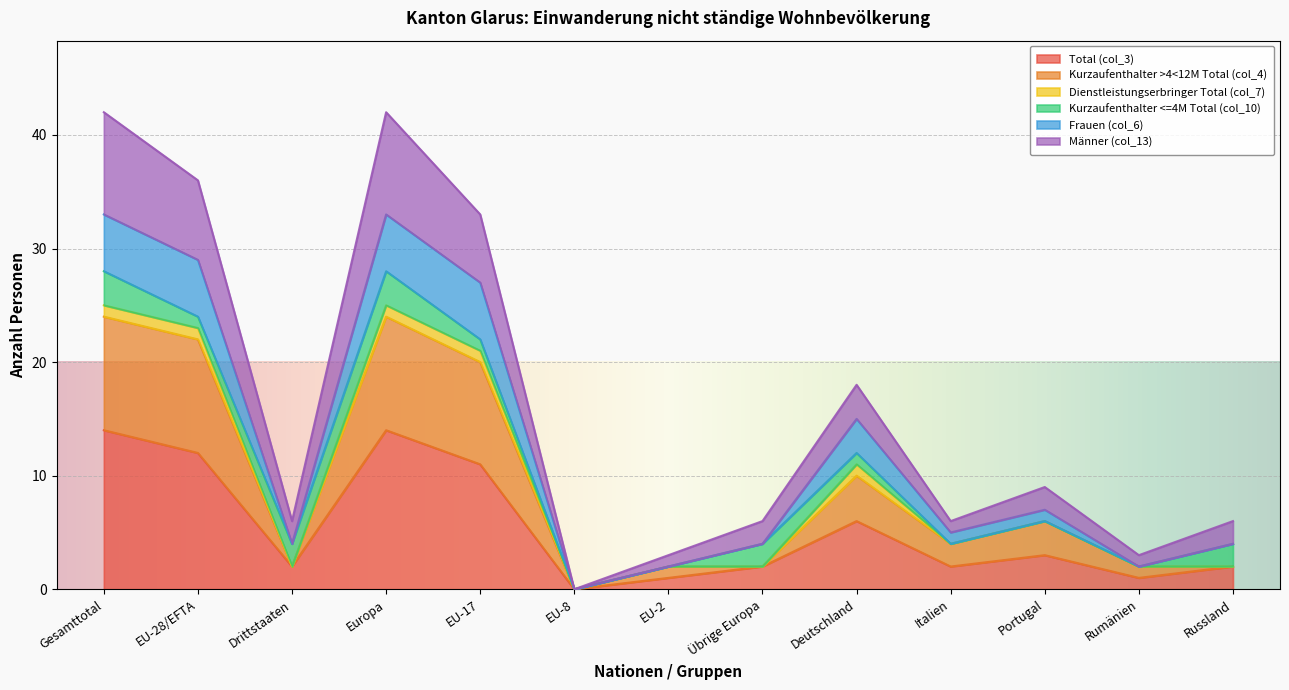

True or false: Frauen (col_6) has more than 0 points higher than both neighbors.

True